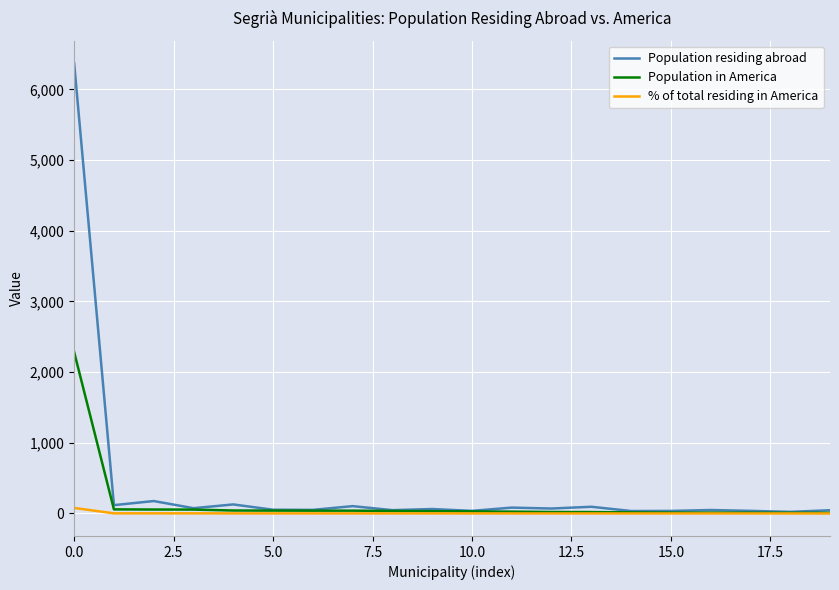

List the series in order of their peak value, highest first.

Population residing abroad, Population in America, % of total residing in America